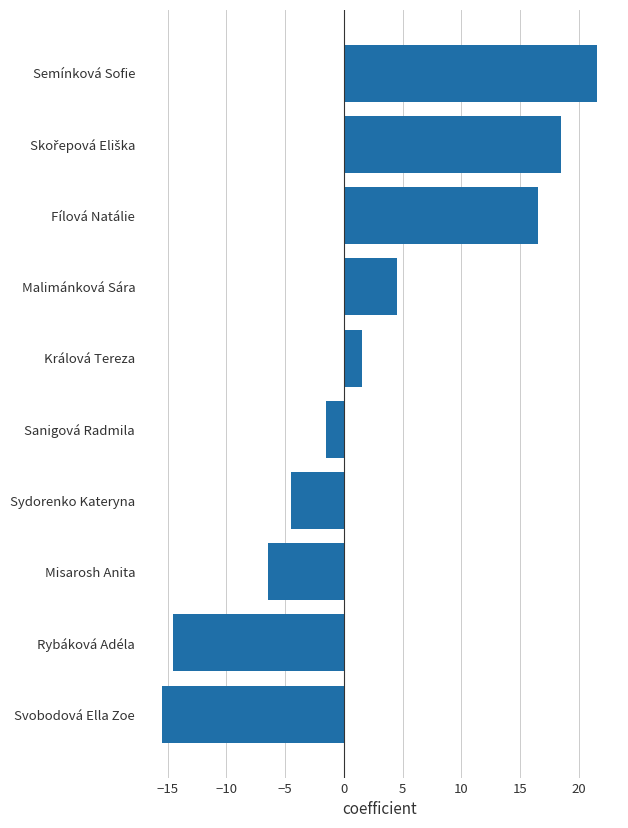

Reading top to bottom, extract all data points from this chart.

21.5	18.5	16.5	4.5	1.5	-1.5	-4.5	-6.5	-14.5	-15.5